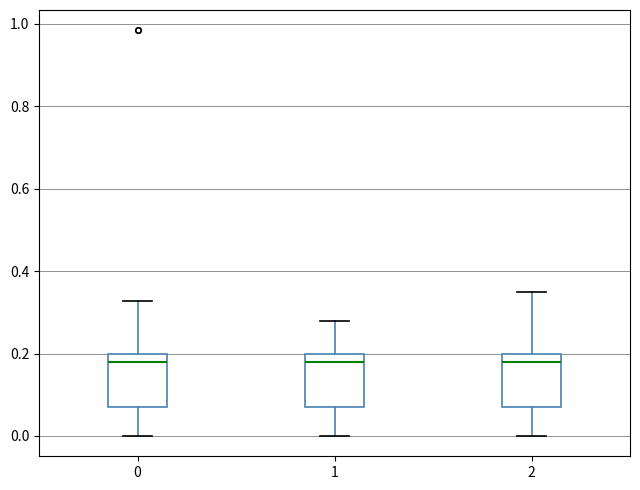

Reading left to right, transcribe this box plot: for each box, give where its median line is, the range the box spans, and where its two whiskers end, as read against the y-axis. The values are not printed on the chart, so give them approximately, as read against the axis.

0: median 0.18, box 0.08 to 0.20, whiskers 0.00 to 0.32
1: median 0.18, box 0.08 to 0.20, whiskers 0.00 to 0.28
2: median 0.18, box 0.08 to 0.20, whiskers 0.00 to 0.36